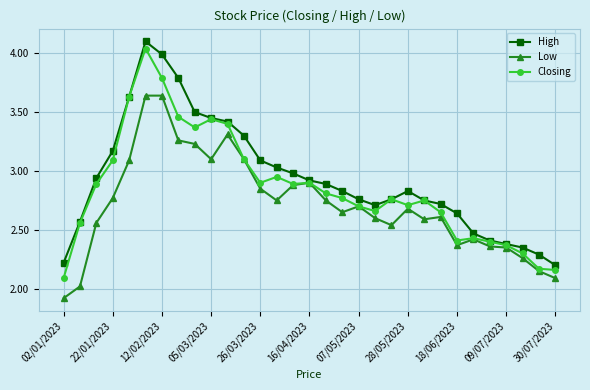

What is the greatest value displayed?

4.1